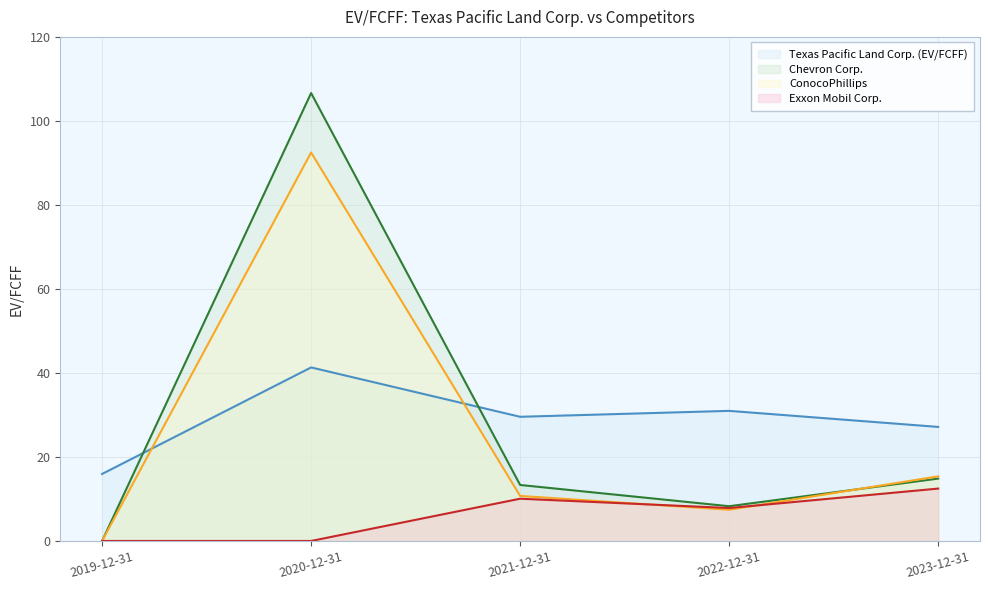

How many interior local peaks does the Chevron Corp. series have?

1